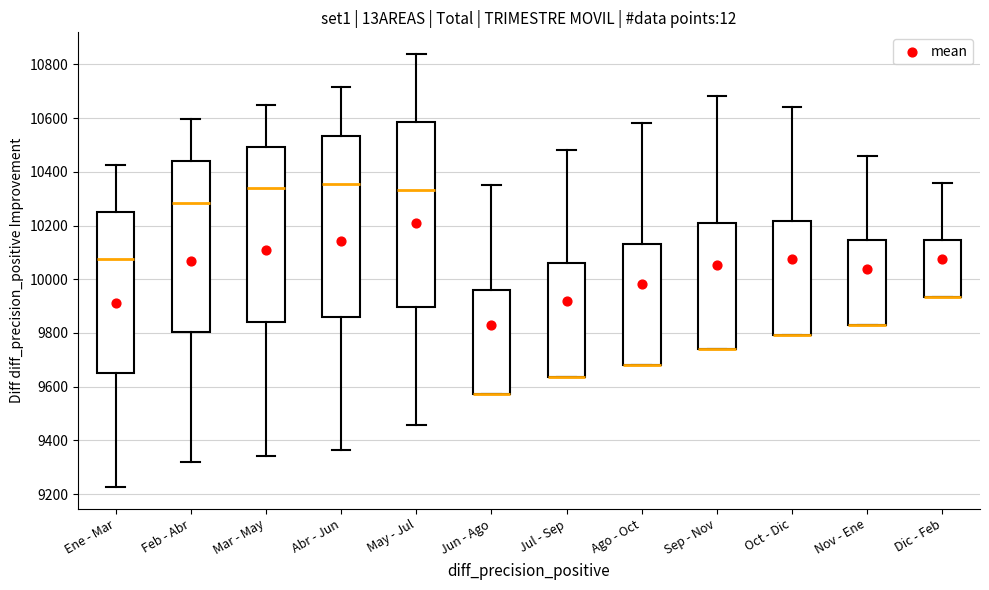

Reading left to right, read every box against the y-axis: the position of its median line, the range the box covers, and the ends of its whiskers. The values are not printed on the chart, so give them approximately, as read against the axis.

Ene - Mar: median 10080, box 9660 to 10260, whiskers 9220 to 10420
Feb - Abr: median 10280, box 9800 to 10440, whiskers 9320 to 10600
Mar - May: median 10340, box 9840 to 10500, whiskers 9340 to 10640
Abr - Jun: median 10360, box 9860 to 10540, whiskers 9360 to 10720
May - Jul: median 10340, box 9900 to 10580, whiskers 9460 to 10840
Jun - Ago: median 9580 (drawn on the box's lower edge), box 9580 to 9960, whiskers 9580 to 10360
Jul - Sep: median 9640 (drawn on the box's lower edge), box 9640 to 10060, whiskers 9640 to 10480
Ago - Oct: median 9680 (drawn on the box's lower edge), box 9680 to 10140, whiskers 9680 to 10580
Sep - Nov: median 9740 (drawn on the box's lower edge), box 9740 to 10220, whiskers 9740 to 10680
Oct - Dic: median 9800 (drawn on the box's lower edge), box 9800 to 10220, whiskers 9800 to 10640
Nov - Ene: median 9840 (drawn on the box's lower edge), box 9840 to 10140, whiskers 9840 to 10460
Dic - Feb: median 9940 (drawn on the box's lower edge), box 9940 to 10140, whiskers 9940 to 10360